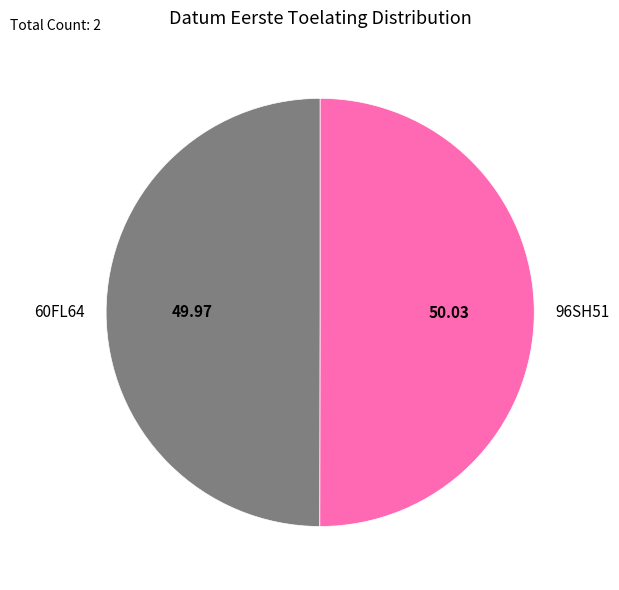

Is the sum of 96SH51 and 60FL64 greater than half?

Yes